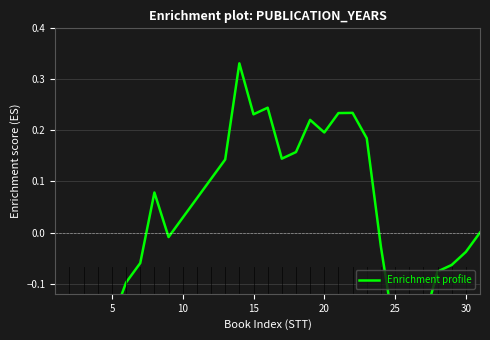

What is the sum of all values?

0.6